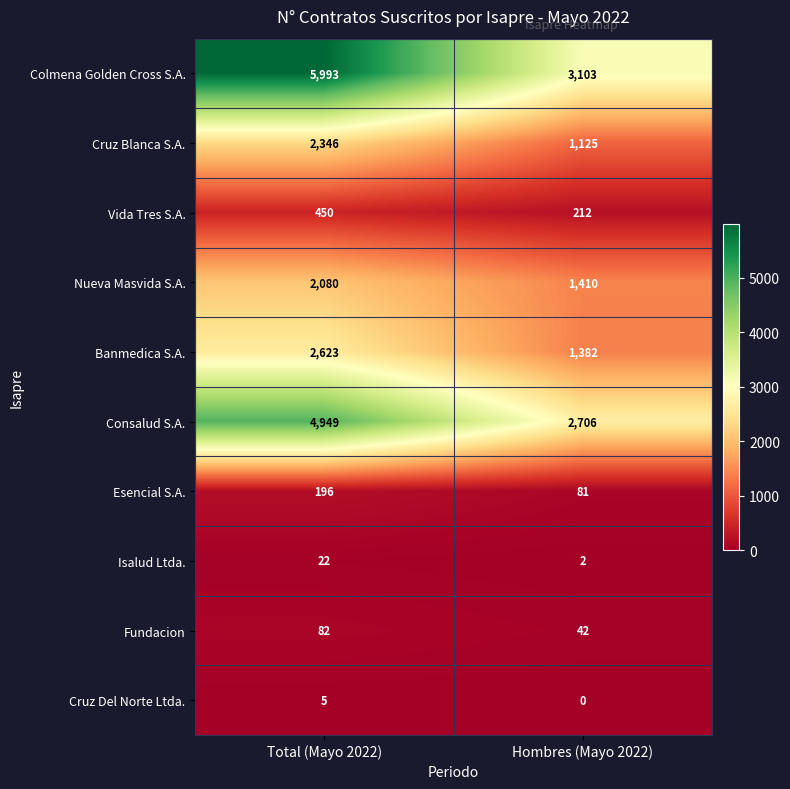

The value of Colmena Golden Cross S.A. at Hombres (Mayo 2022) is 3103. True or false?

True